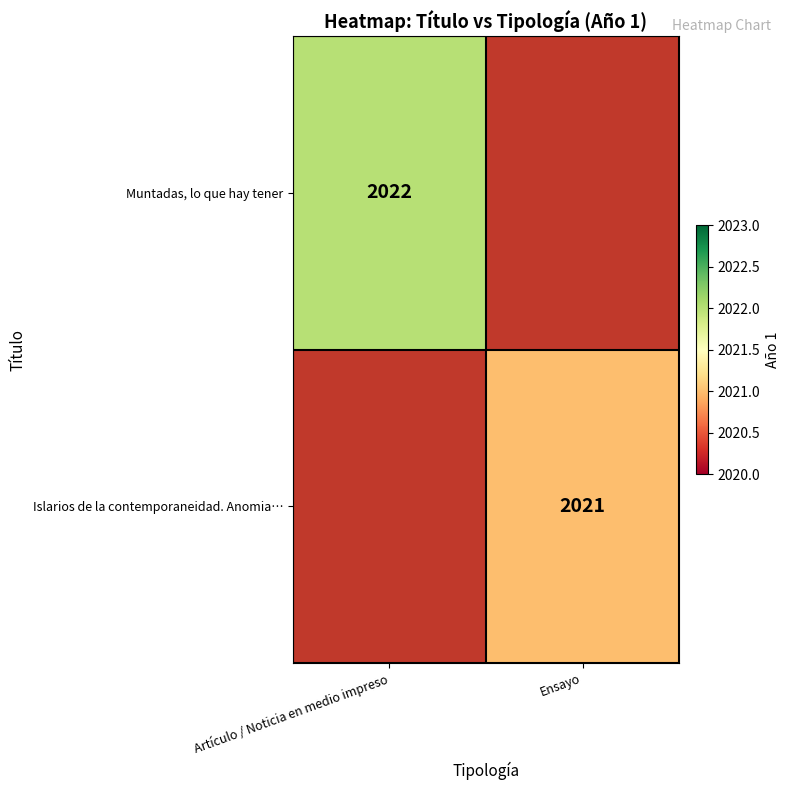

Which label corresponds to the largest value in the chart?

Artículo / Noticia en medio impreso